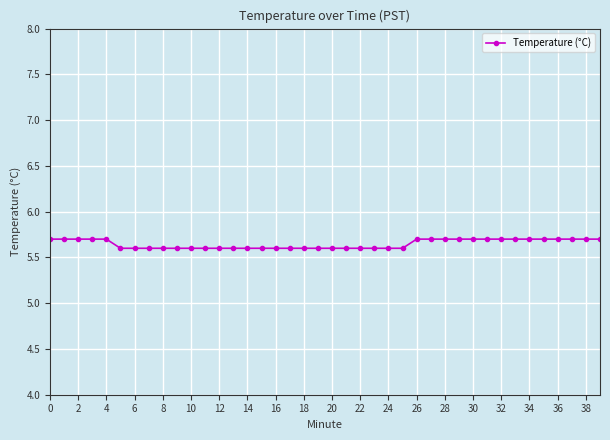

What is the sum of all values?

225.9